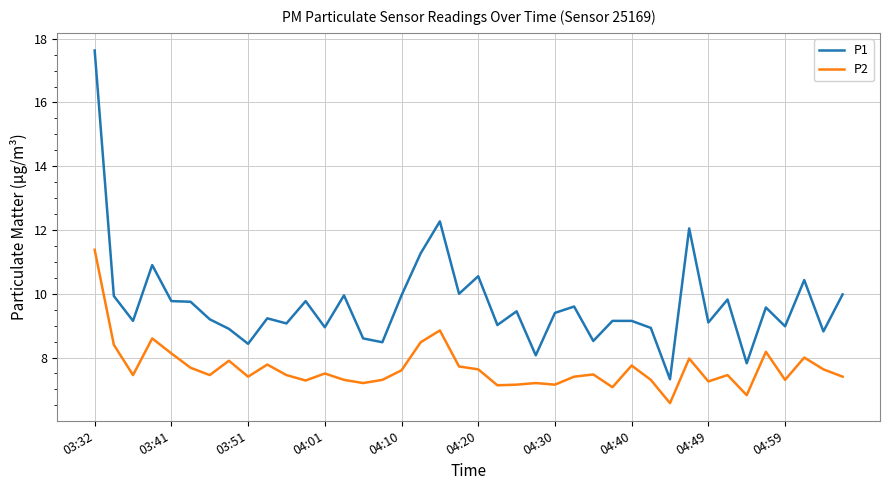

What is the difference between the maximum and minimum values in the P2 series?

4.8